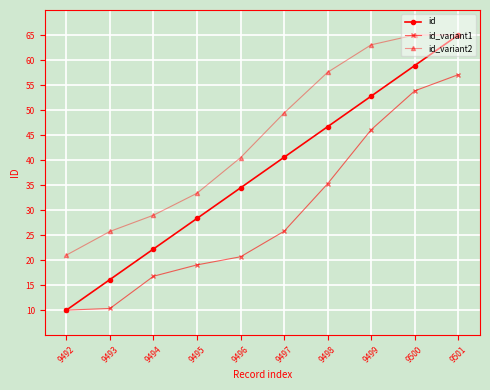

What is the value of the id_variant1 point at the 8th from the left?

46.1